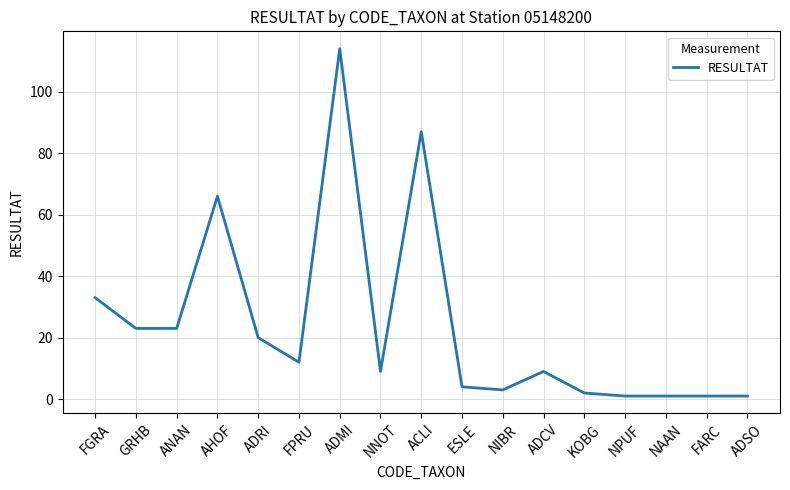

What is the maximum value shown in the chart?

114